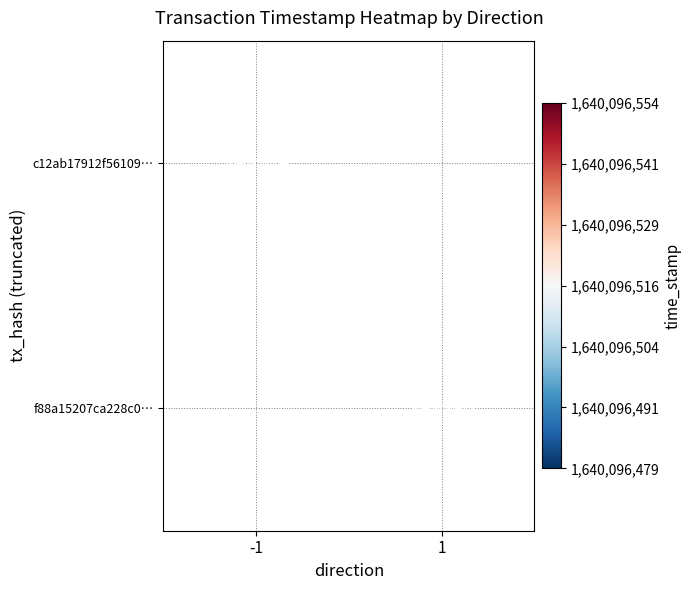

What is the highest value of the c12ab17912f5610931327f3654349ac04ddafe0 series?

1640096554